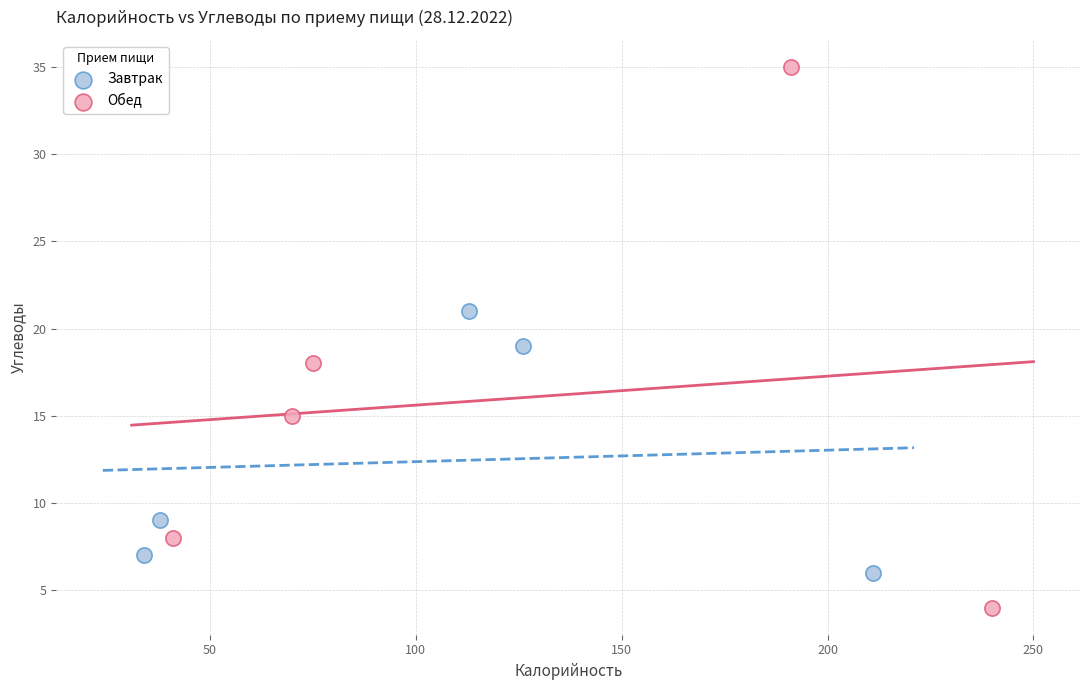

Which series reaches the minimum Y coordinate?

Обед